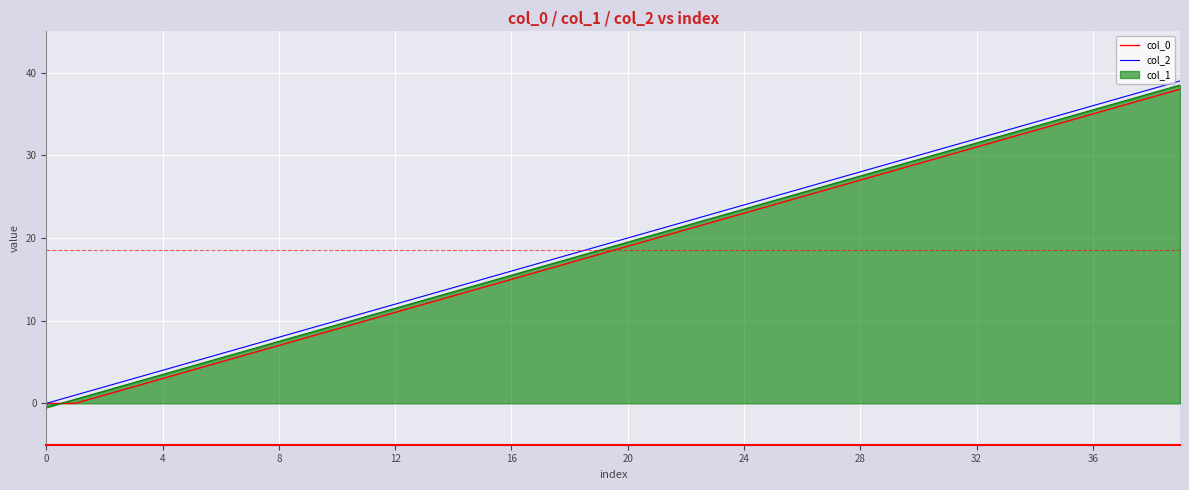

What is the difference between the second highest and minimum values in the col_2 series?

38.0